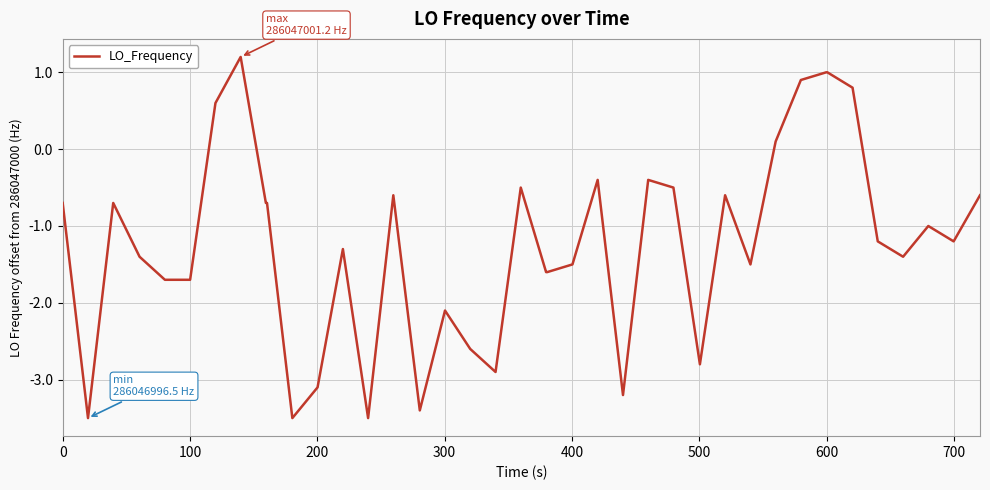

What is the minimum value shown in the chart?

-3.5